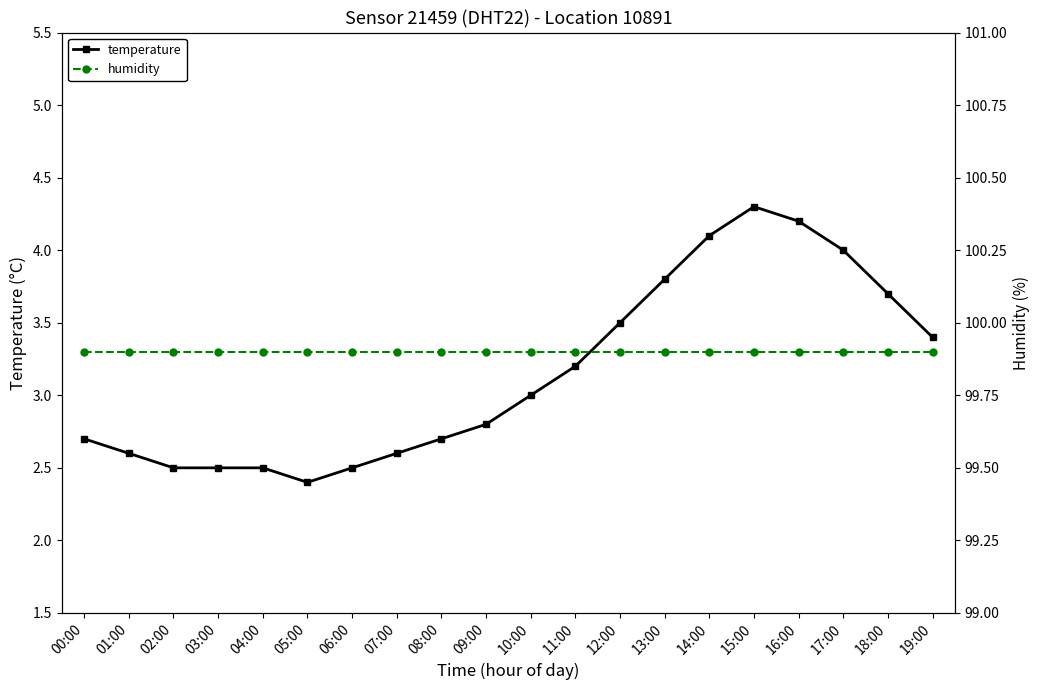

Reading left to right, transcribe all the data shown in this chart.

temperature: 2.7	2.6	2.5	2.5	2.5	2.4	2.5	2.6	2.7	2.8	3.0	3.2	3.5	3.8	4.1	4.3	4.2	4.0	3.7	3.4
humidity: 99.9	99.9	99.9	99.9	99.9	99.9	99.9	99.9	99.9	99.9	99.9	99.9	99.9	99.9	99.9	99.9	99.9	99.9	99.9	99.9